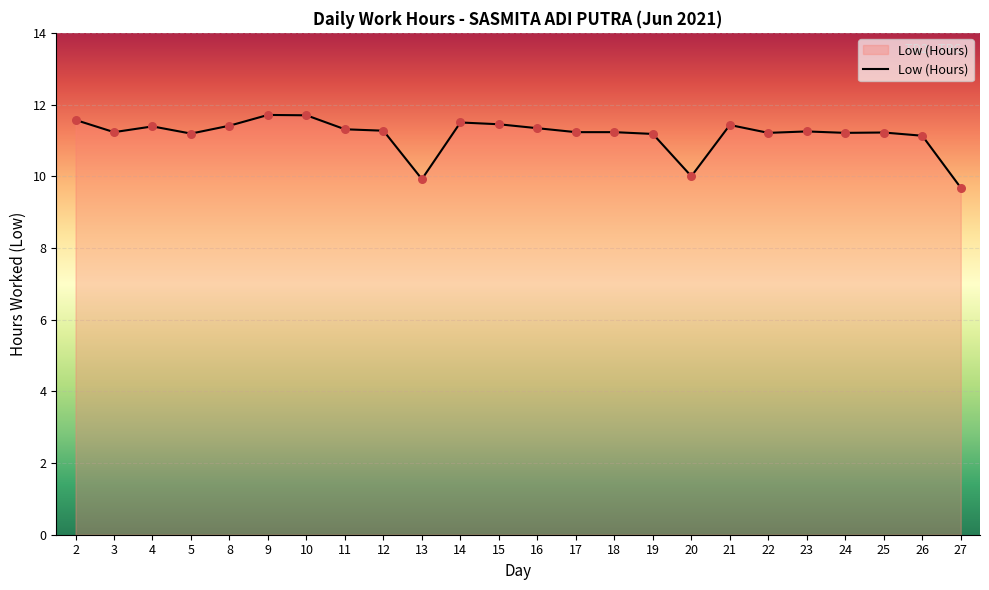

Approximately how many times larger is the value at 16 compared to 10?

1.0